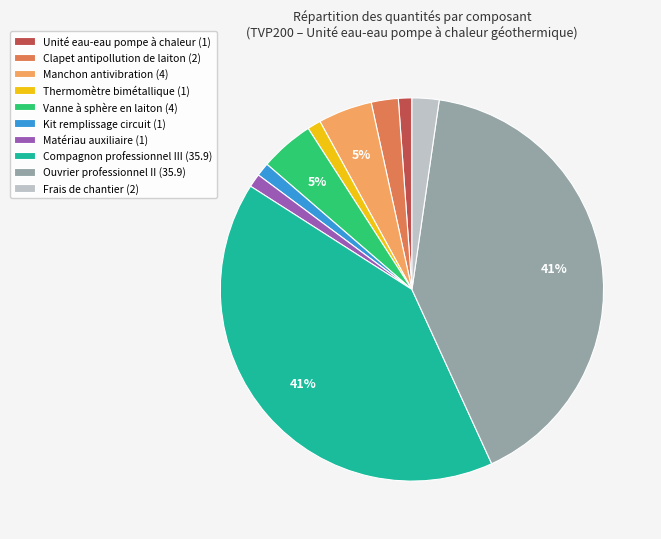

To the nearest percent, what is the average slice percentage?

10%